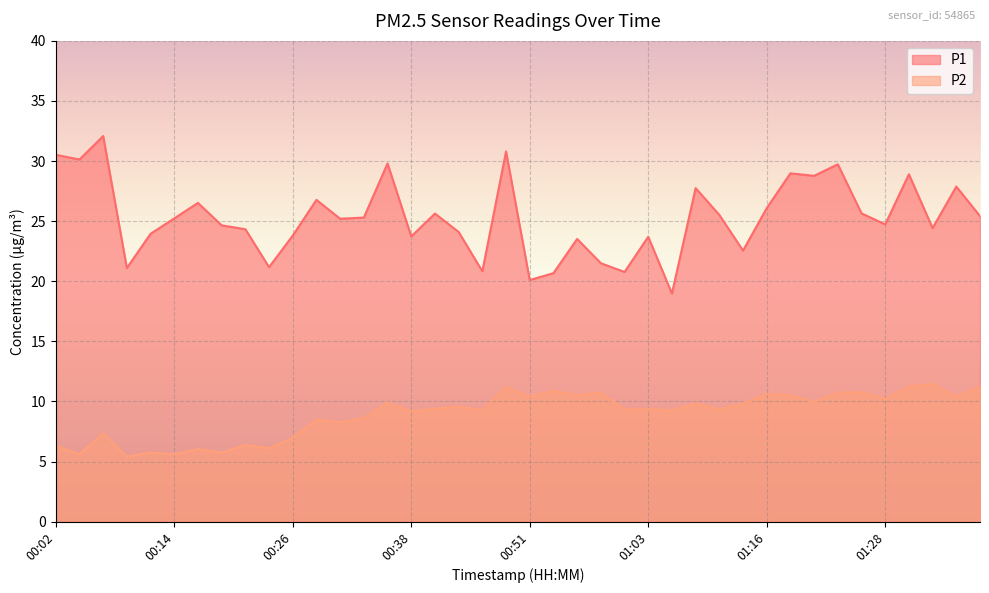

List the series in order of their overall mean, lowest first.

P2, P1